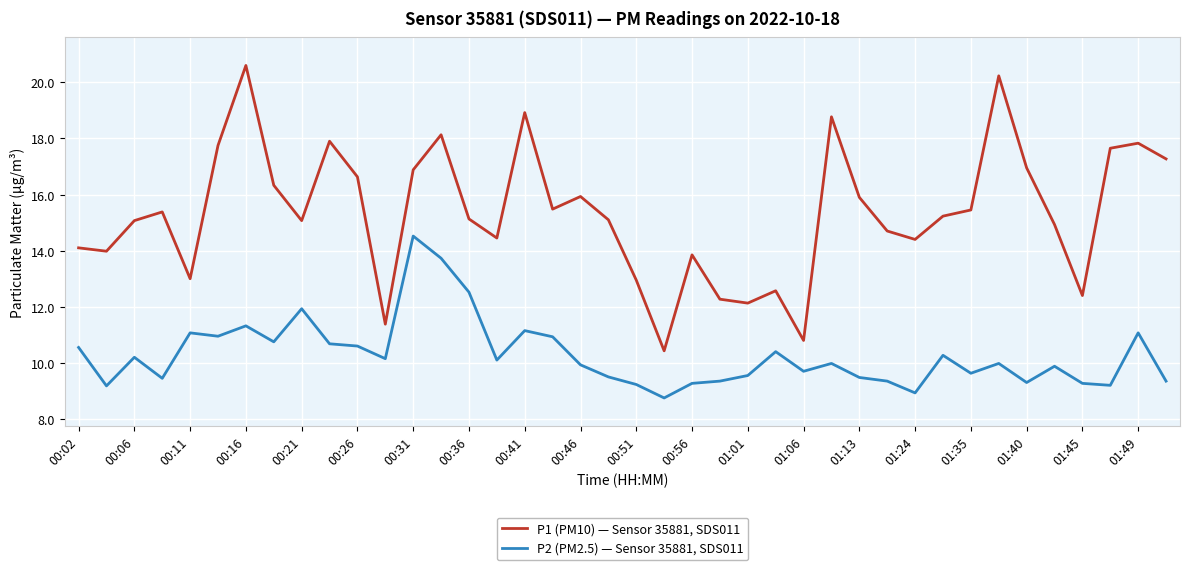

List the series in order of their peak value, highest first.

P1 (PM10) — Sensor 35881, SDS011, P2 (PM2.5) — Sensor 35881, SDS011